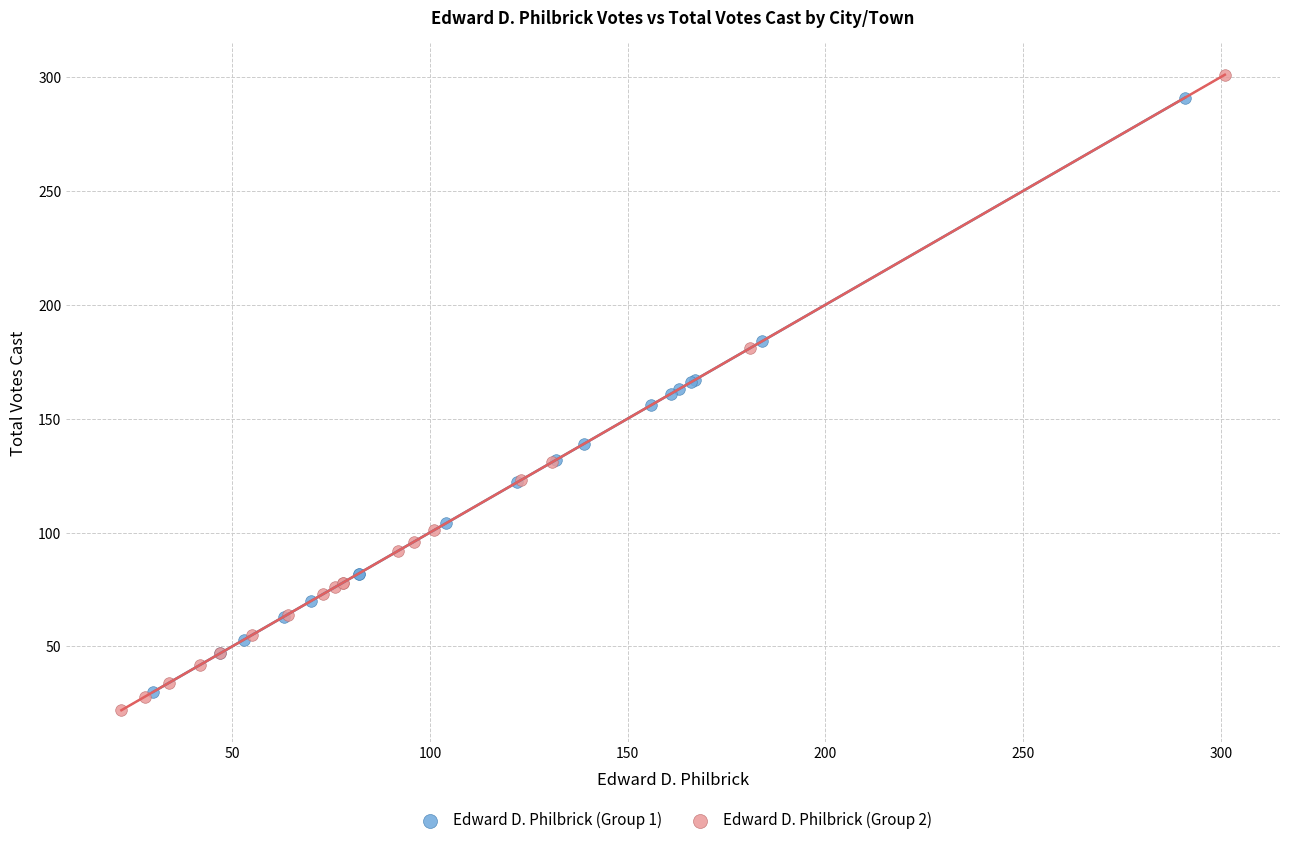

Which series has the largest Y range (max minus min)?

Edward D. Philbrick (Group 2)